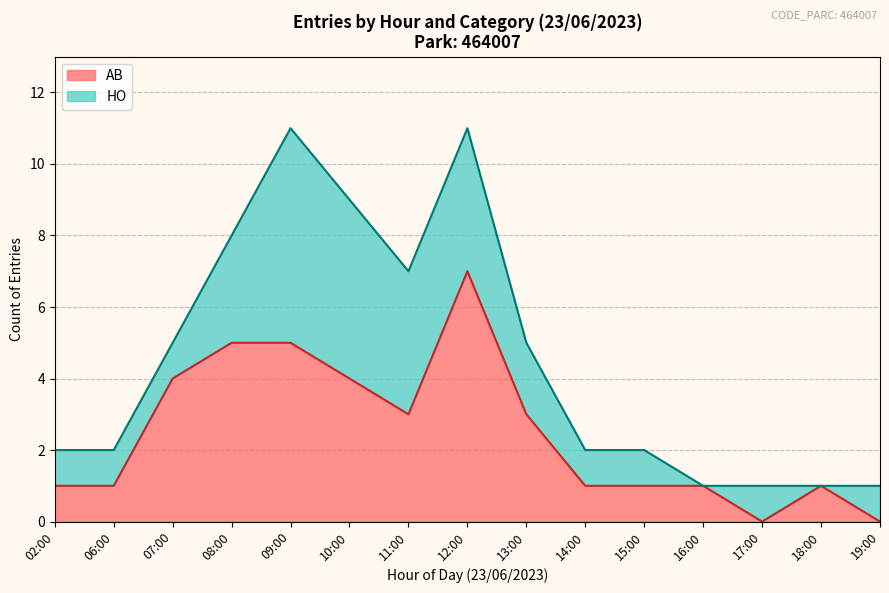

The AB series shows 1 at 10:00. True or false?

False